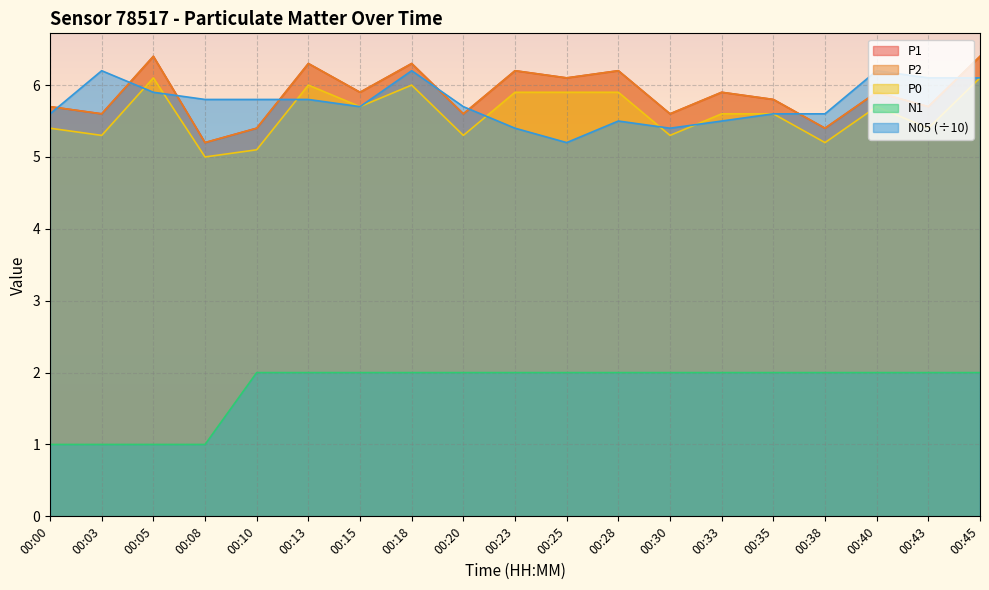

Reading right to left, list all the values displayed in this chart.

P1: 00:45=6.4	00:43=5.7	00:40=5.9	00:38=5.4	00:35=5.8	00:33=5.9	00:30=5.6	00:28=6.2	00:25=6.1	00:23=6.2	00:20=5.6	00:18=6.3	00:15=5.9	00:13=6.3	00:10=5.4	00:08=5.2	00:05=6.4	00:03=5.6	00:00=5.7
P2: 00:45=6.4	00:43=5.7	00:40=5.9	00:38=5.4	00:35=5.8	00:33=5.9	00:30=5.6	00:28=6.2	00:25=6.1	00:23=6.2	00:20=5.6	00:18=6.3	00:15=5.9	00:13=6.3	00:10=5.4	00:08=5.2	00:05=6.4	00:03=5.6	00:00=5.7
P0: 00:45=6.1	00:43=5.4	00:40=5.7	00:38=5.2	00:35=5.6	00:33=5.6	00:30=5.3	00:28=5.9	00:25=5.9	00:23=5.9	00:20=5.3	00:18=6.0	00:15=5.7	00:13=6.0	00:10=5.1	00:08=5.0	00:05=6.1	00:03=5.3	00:00=5.4
N1: 00:45=2.0	00:43=2.0	00:40=2.0	00:38=2.0	00:35=2.0	00:33=2.0	00:30=2.0	00:28=2.0	00:25=2.0	00:23=2.0	00:20=2.0	00:18=2.0	00:15=2.0	00:13=2.0	00:10=2.0	00:08=1.0	00:05=1.0	00:03=1.0	00:00=1.0
N05: 00:45=6.1	00:43=6.1	00:40=6.2	00:38=5.6	00:35=5.6	00:33=5.5	00:30=5.4	00:28=5.5	00:25=5.2	00:23=5.4	00:20=5.7	00:18=6.2	00:15=5.7	00:13=5.8	00:10=5.8	00:08=5.8	00:05=5.9	00:03=6.2	00:00=5.6